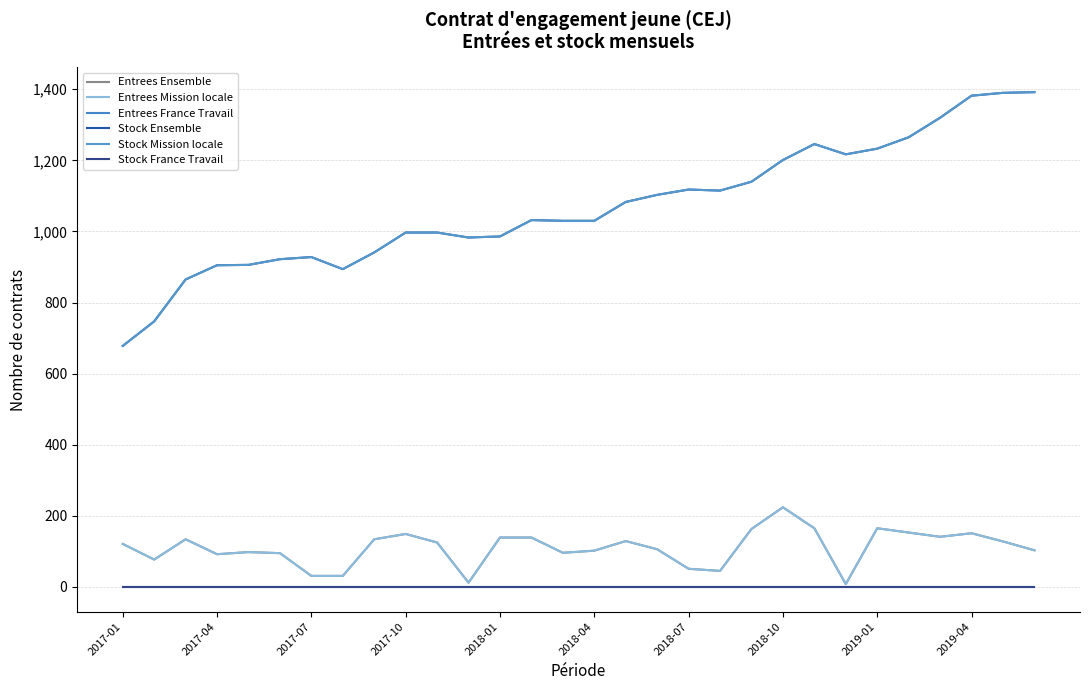

Rank the categories by Entrees Mission locale value from lowest to highest.

23, 11, 2018-07, 2018-10, 19, 18, 2017-04, 2017-10, 2018-04, 14, 2018-01, 15, 29, 17, 2017-01, 10, 28, 16, 2017-07, 2019-01, 12, 13, 26, 2019-04, 27, 25, 20, 22, 24, 21